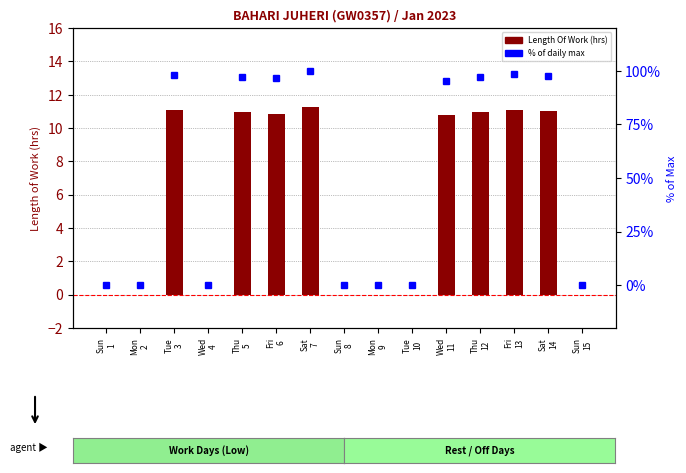

What is the label of the 2nd bar from the left?

Mon
2